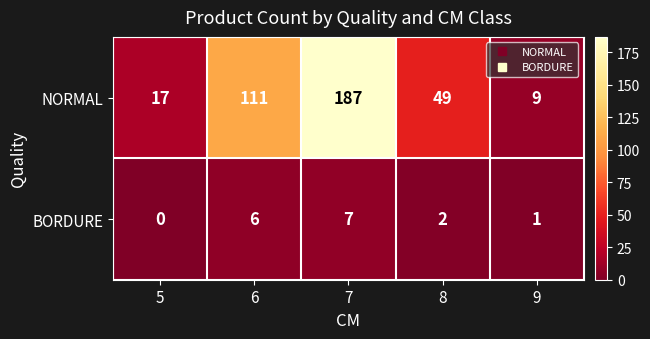

Reading right to left, what are all the values shown in this chart?

NORMAL: 9=9	8=49	7=187	6=111	5=17
BORDURE: 9=1	8=2	7=7	6=6	5=0